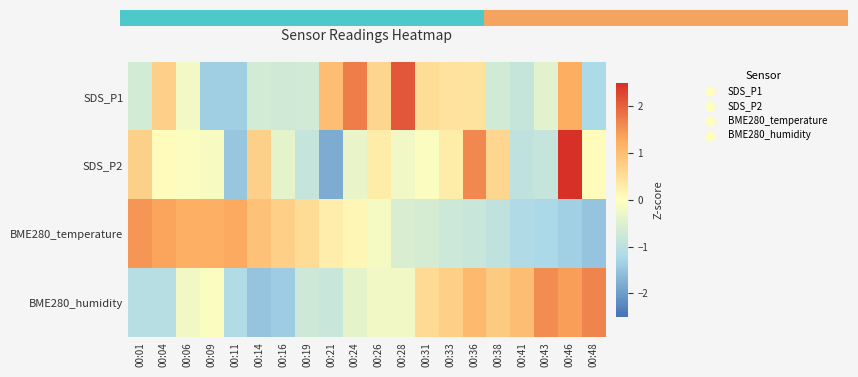

What is the difference between the highest and lowest values at 00:31?

1.2